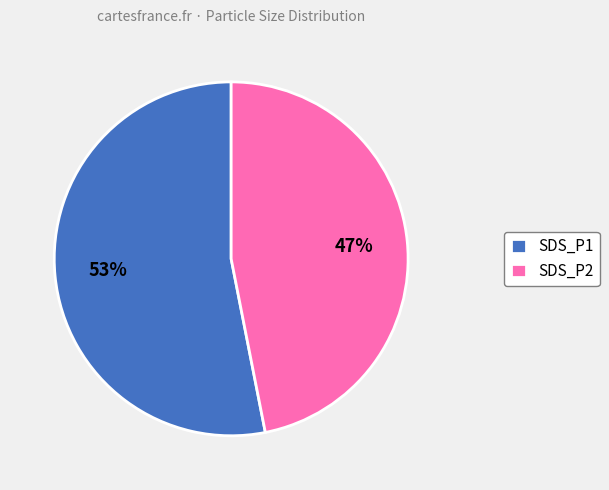

Which slice is the smallest?

SDS_P2